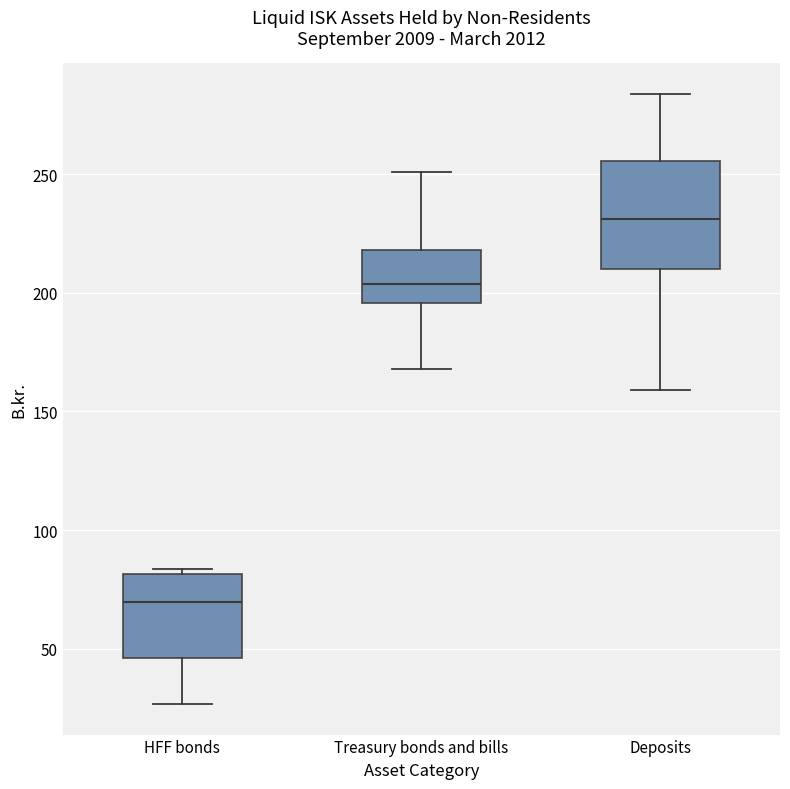

Reading left to right, read every box against the y-axis: the position of its median line, the range the box covers, and the ends of its whiskers. The values are not printed on the chart, so give them approximately, as read against the axis.

HFF bonds: median 70, box 45 to 80, whiskers 25 to 85
Treasury bonds and bills: median 205, box 195 to 220, whiskers 170 to 250
Deposits: median 230, box 210 to 255, whiskers 160 to 285